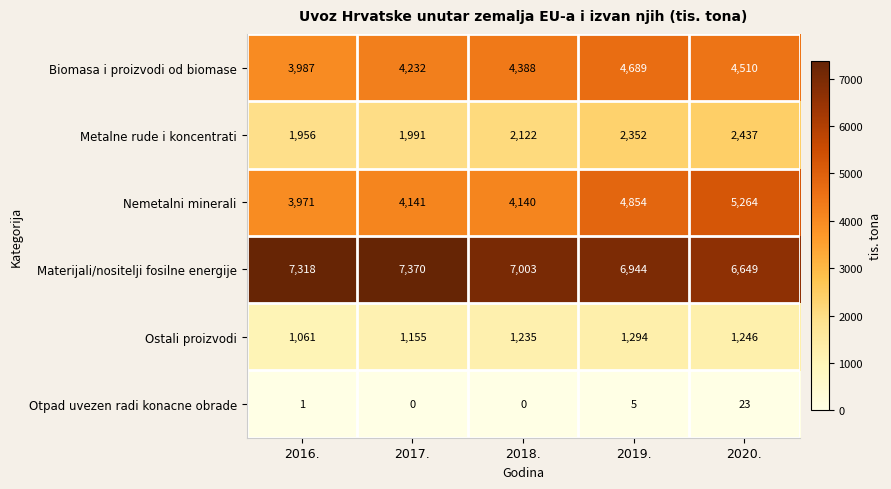

How many distinct data groups are displayed?

6